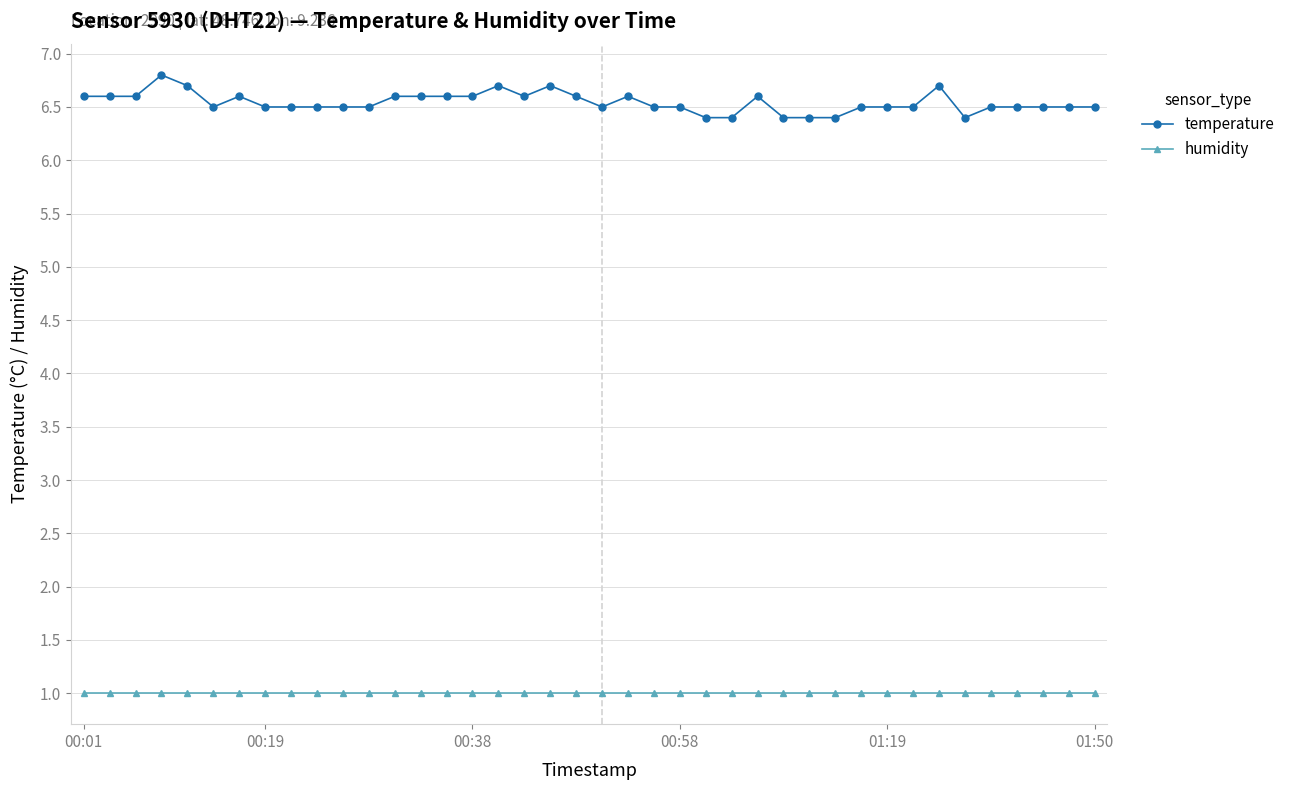

Which series has the widest spread of values?

temperature